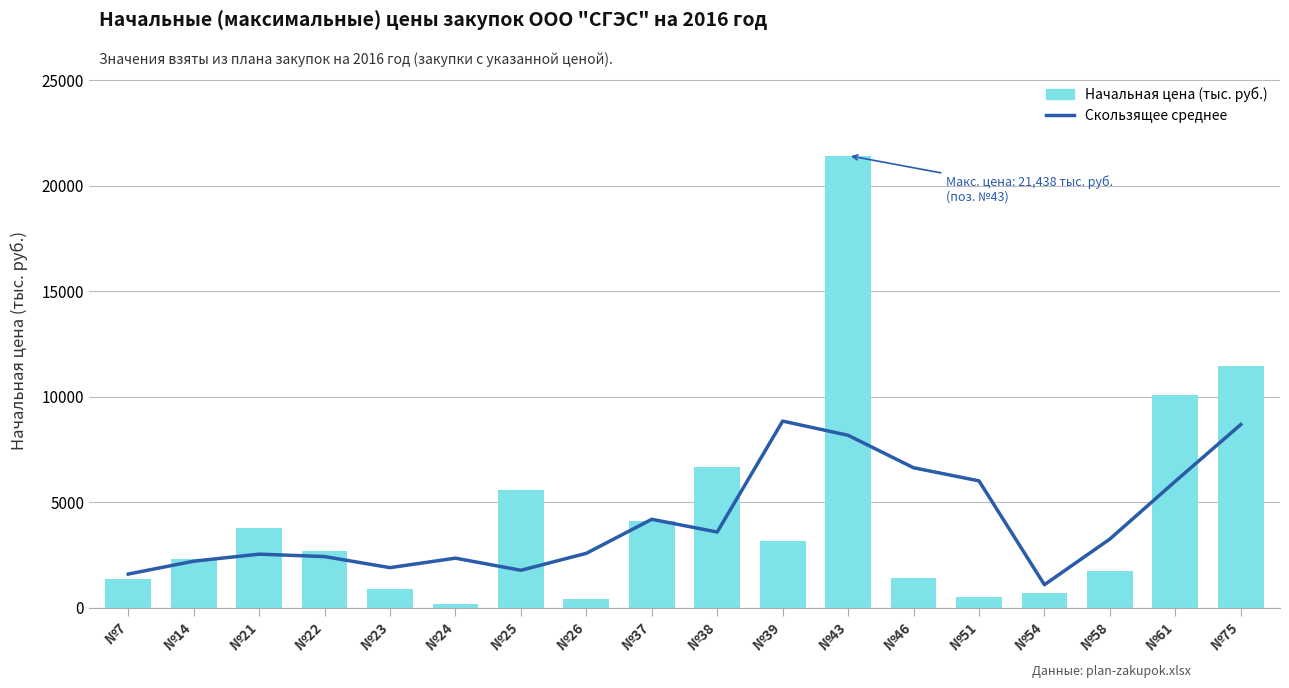

Rank the series at №43 from lowest to highest value.

Скользящее среднее, Начальная цена (тыс. руб.)